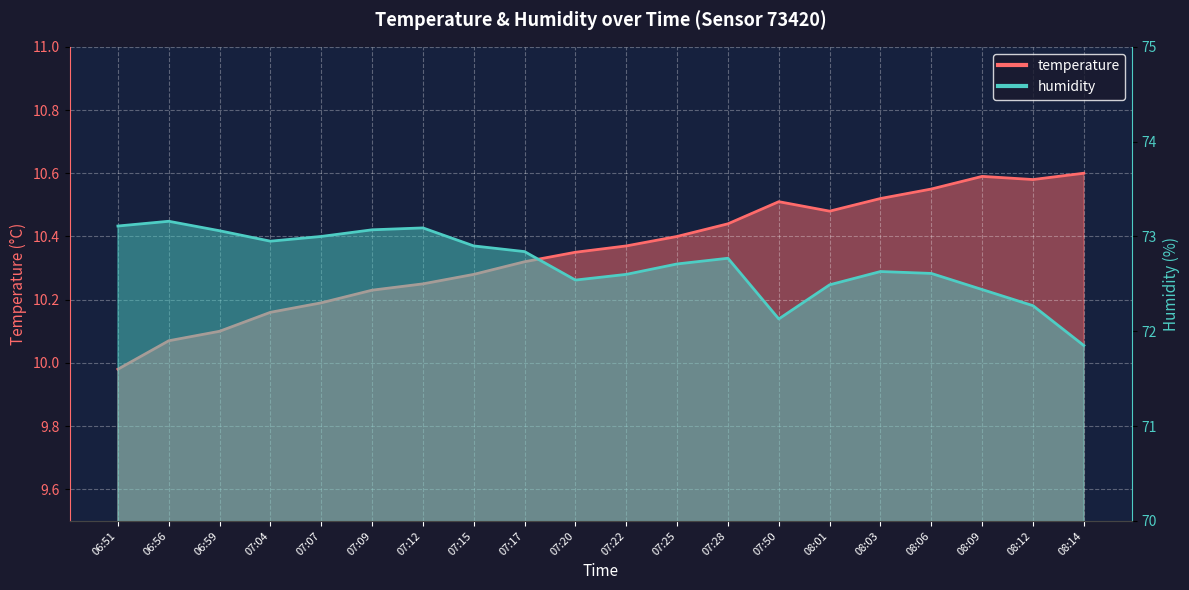

At which category does the chart reach its peak across all series?

06:56